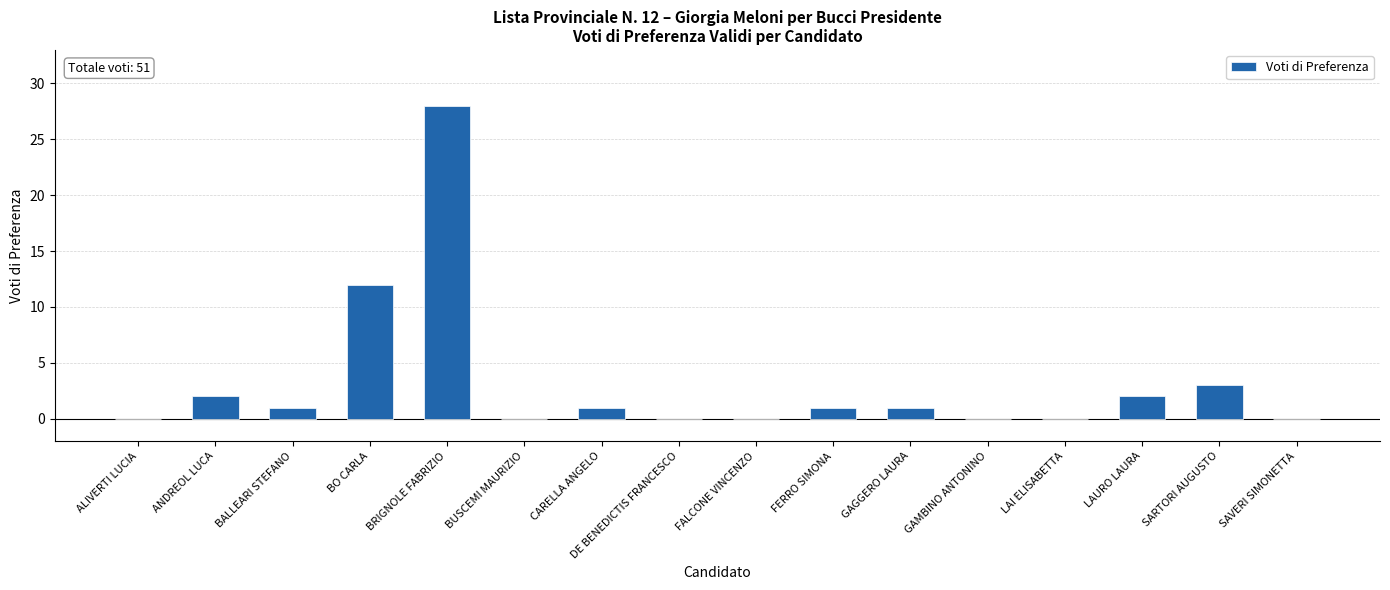

What is the change in value from BUSCEMI MAURIZIO to GAGGERO LAURA?

+1